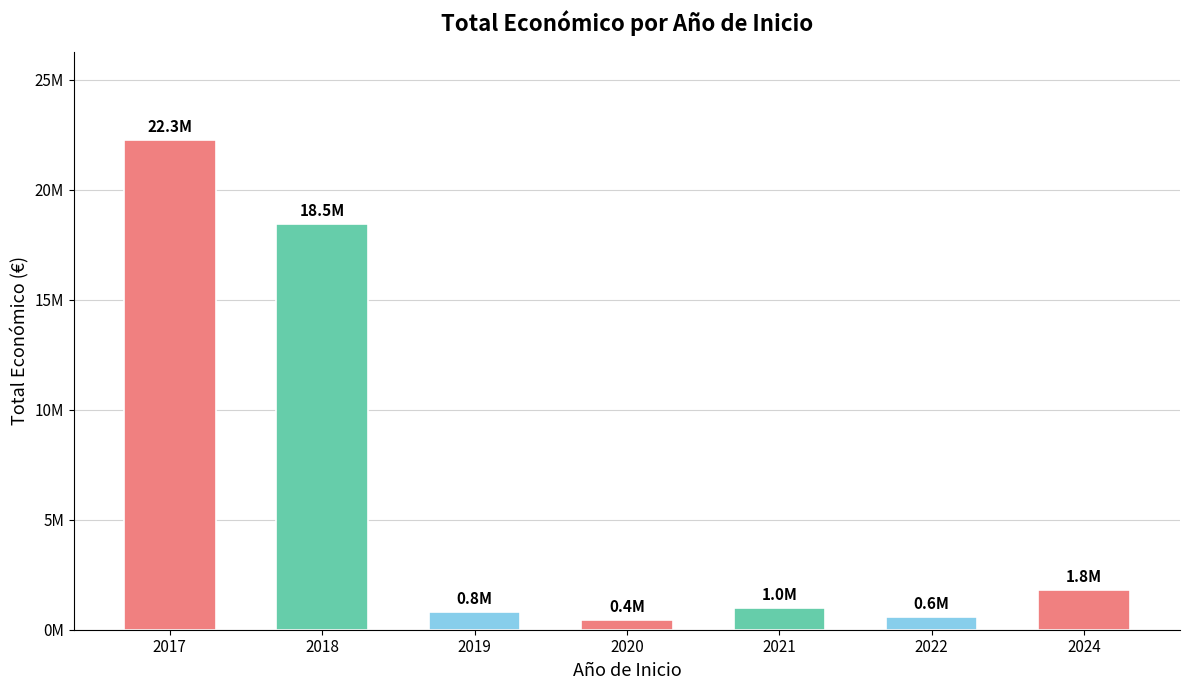

The value at 2017 is 22254908. True or false?

True